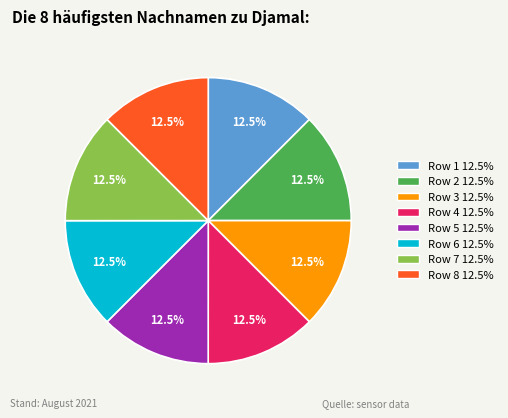

To the nearest percent, what is the average slice percentage?

12%